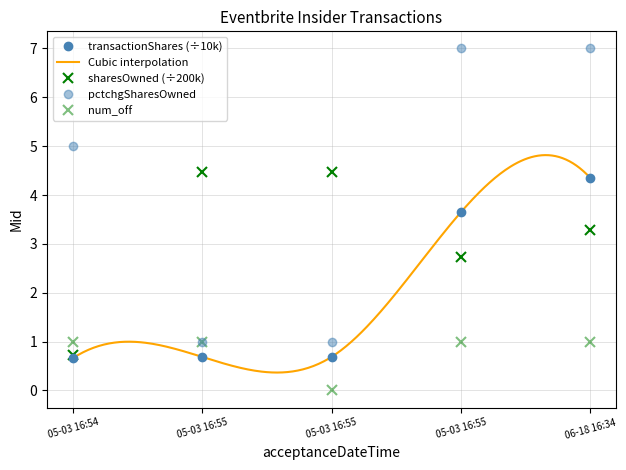

How many values in num_off are above zero?

4